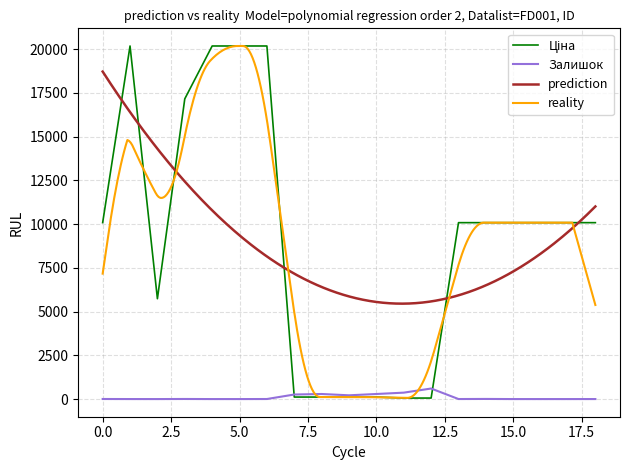

True or false: Залишок has more than 1 points higher than both neighbors.

True